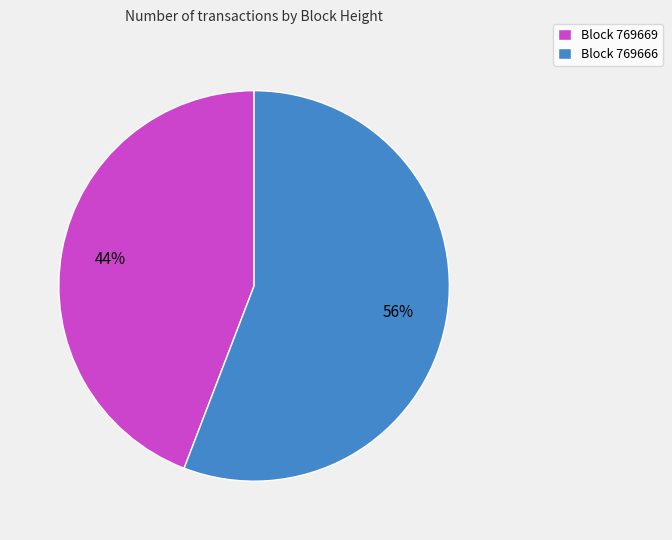

Combined, do Block 769669 and Block 769666 account for over 50%?

Yes